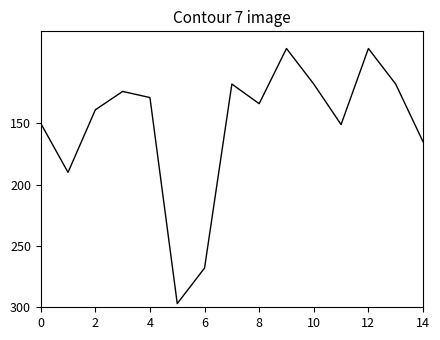

What is the smallest value displayed?

89